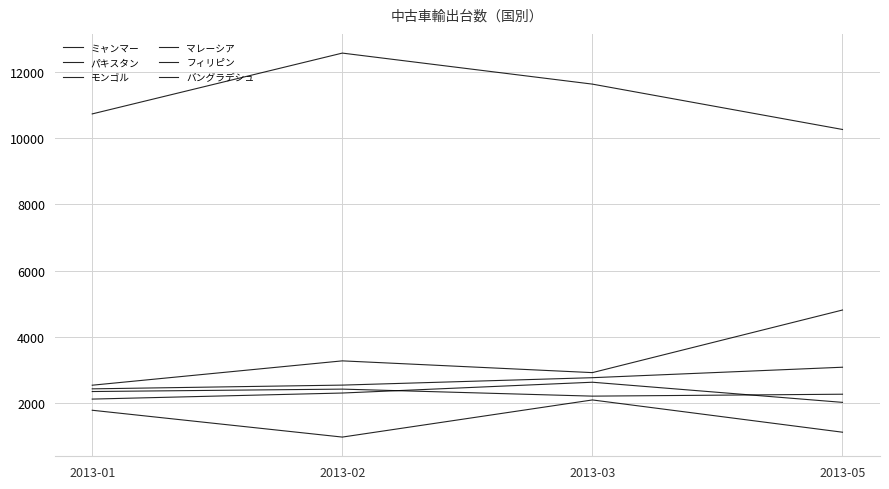

Is this an area chart (filled region under the line)?

No